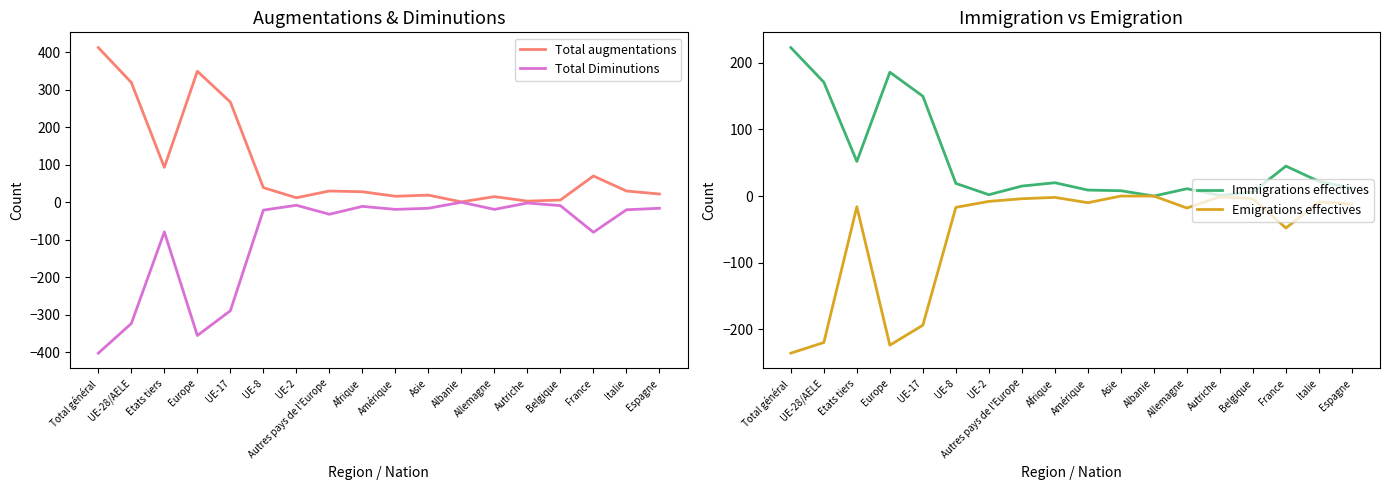

Which series has the widest spread of values?

Total augmentations